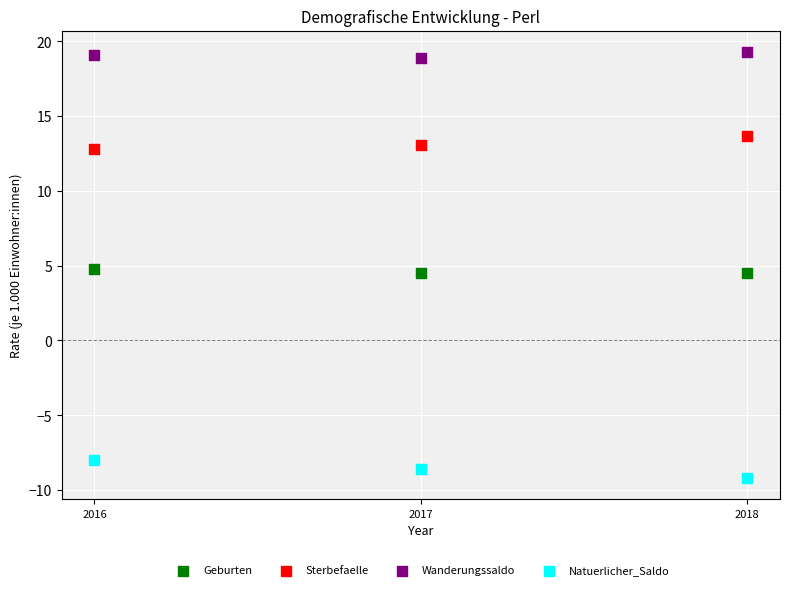

Which series reaches the minimum Y coordinate?

Natuerlicher_Saldo